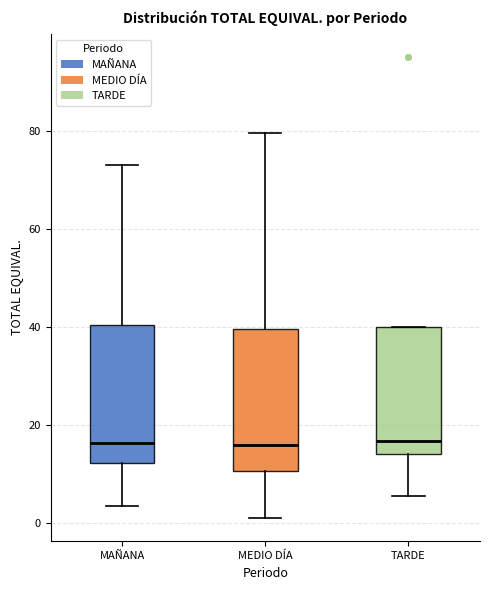

Reading left to right, transcribe this box plot: for each box, give where its median line is, the range the box spans, and where its two whiskers end, as read against the y-axis. The values are not printed on the chart, so give them approximately, as read against the axis.

MAÑANA: median 16, box 12 to 40, whiskers 4 to 74
MEDIO DÍA: median 16, box 10 to 40, whiskers 2 to 80
TARDE: median 16, box 14 to 40, whiskers 6 to 40